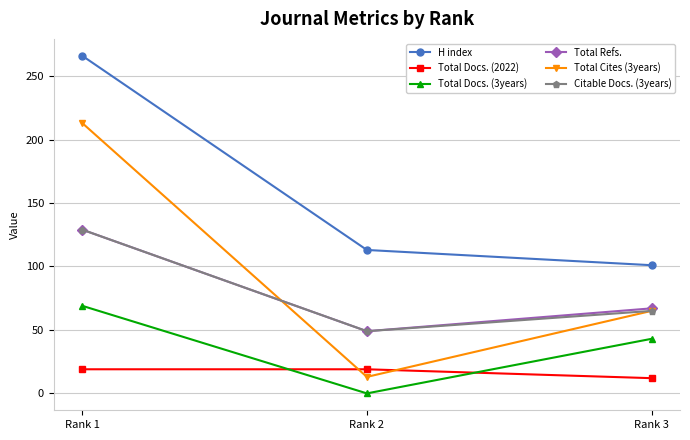

What is the value of the Total Docs. (2022) point at the 1st from the left?

19